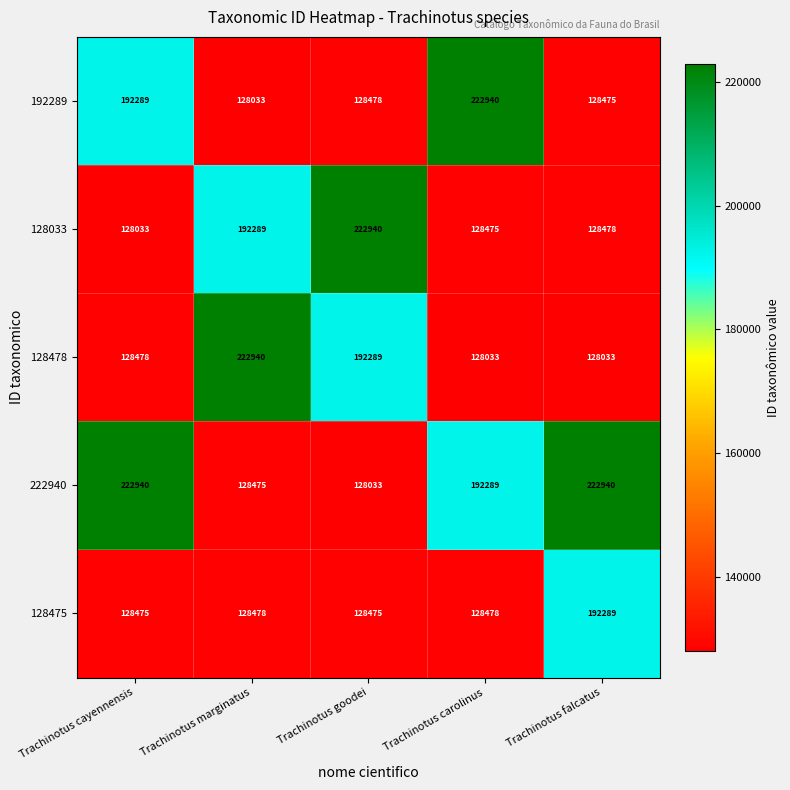

How many data points does each series have?

5